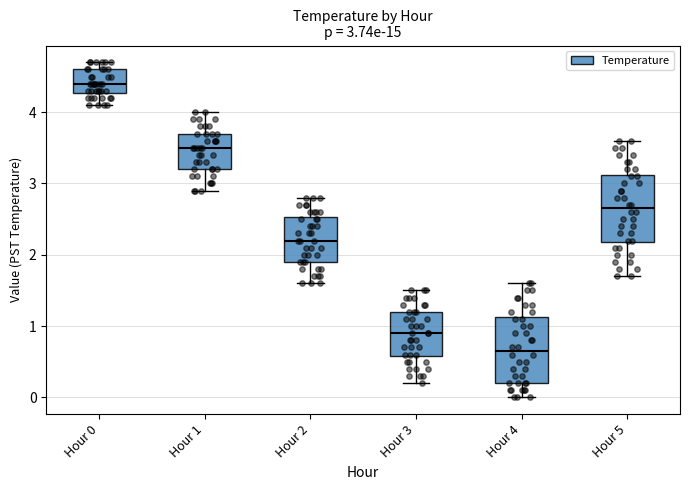

Which box's median line is the highest?

Hour 0